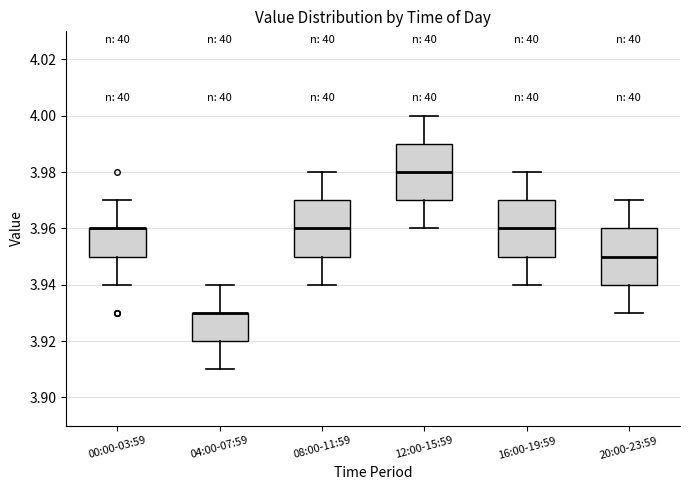

Reading left to right, read every box against the y-axis: the position of its median line, the range the box covers, and the ends of its whiskers. The values are not printed on the chart, so give them approximately, as read against the axis.

00:00-03:59: median 3.96 (drawn on the box's upper edge), box 3.95 to 3.96, whiskers 3.94 to 3.97
04:00-07:59: median 3.93 (drawn on the box's upper edge), box 3.92 to 3.93, whiskers 3.91 to 3.94
08:00-11:59: median 3.96, box 3.95 to 3.97, whiskers 3.94 to 3.98
12:00-15:59: median 3.98, box 3.97 to 3.99, whiskers 3.96 to 4.00
16:00-19:59: median 3.96, box 3.95 to 3.97, whiskers 3.94 to 3.98
20:00-23:59: median 3.95, box 3.94 to 3.96, whiskers 3.93 to 3.97